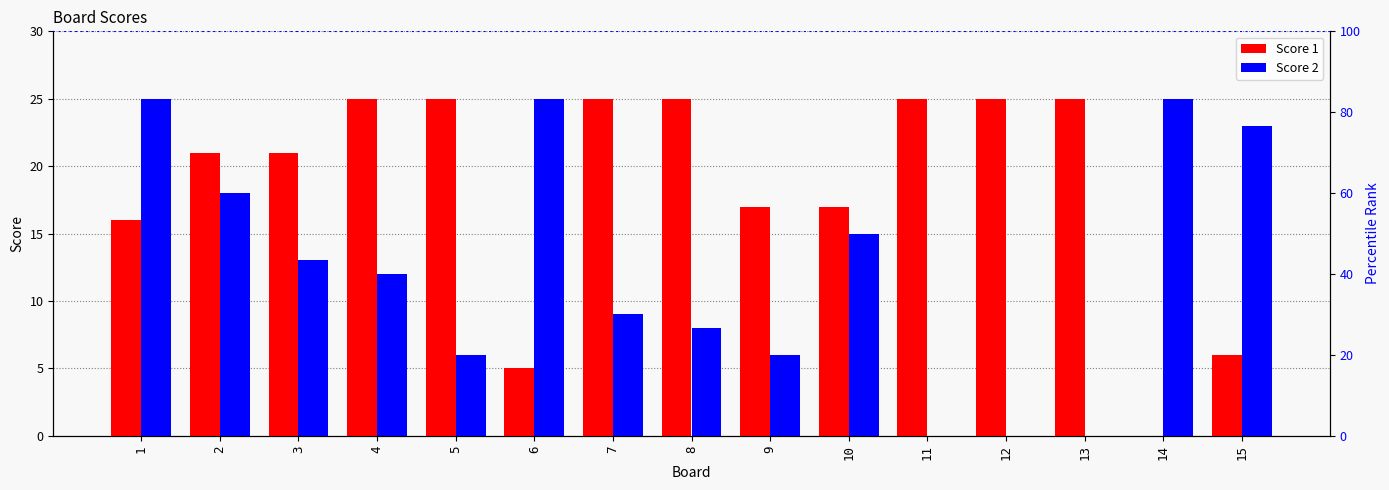

The value of Score 1 at 10 is 29. True or false?

False